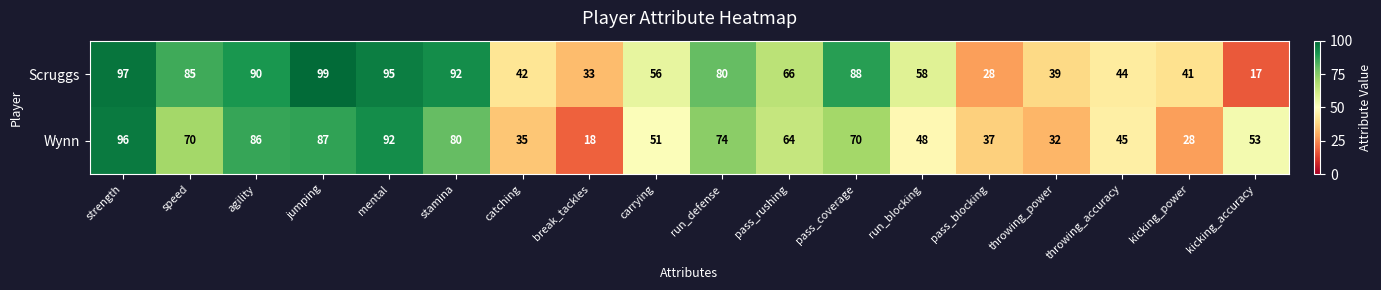

List the series in order of their peak value, lowest first.

Wynn, Scruggs